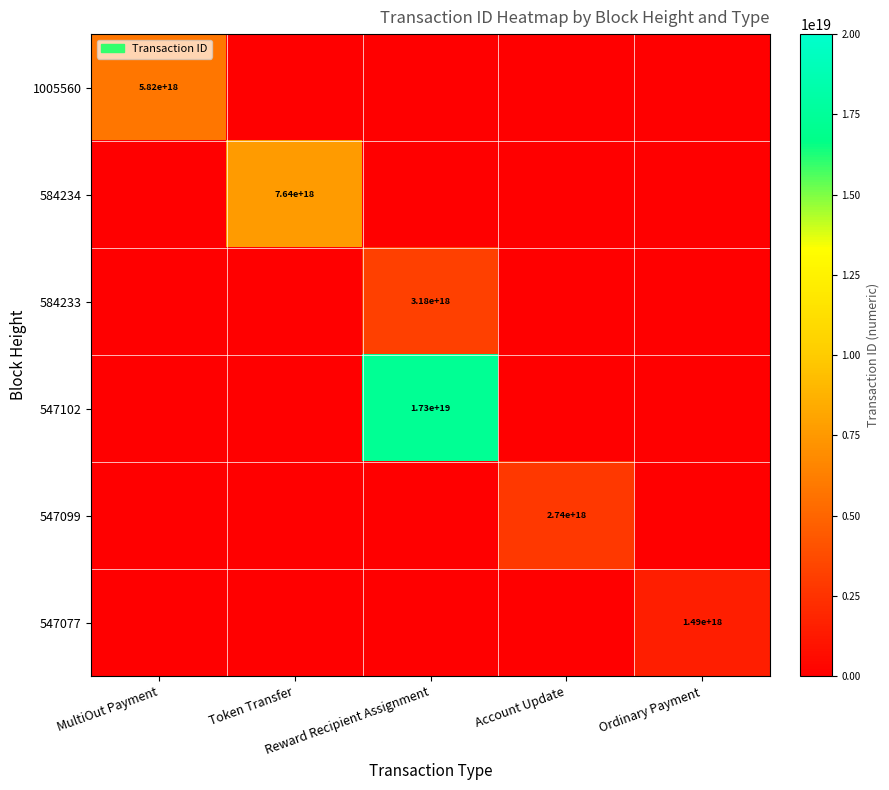

Which series has the widest spread of values?

547102